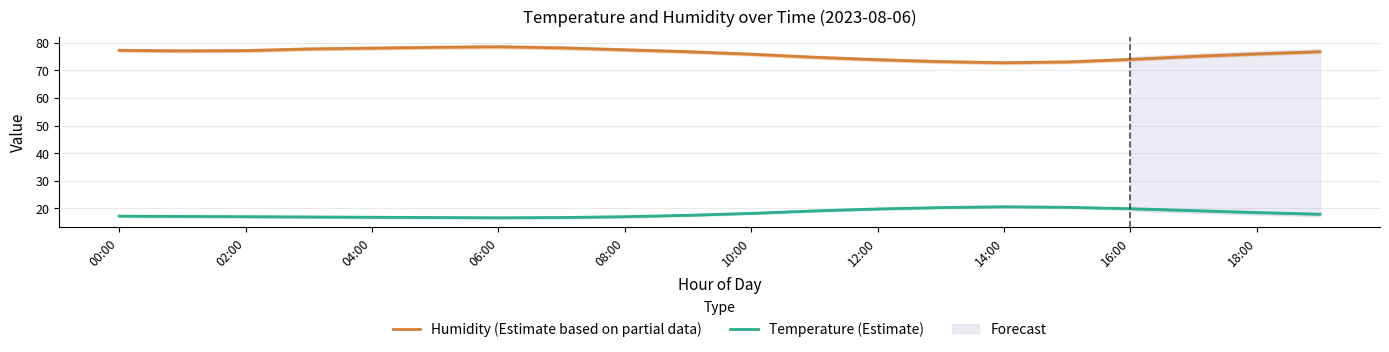

What is the minimum value for Humidity (Estimate based on partial data)?

72.8